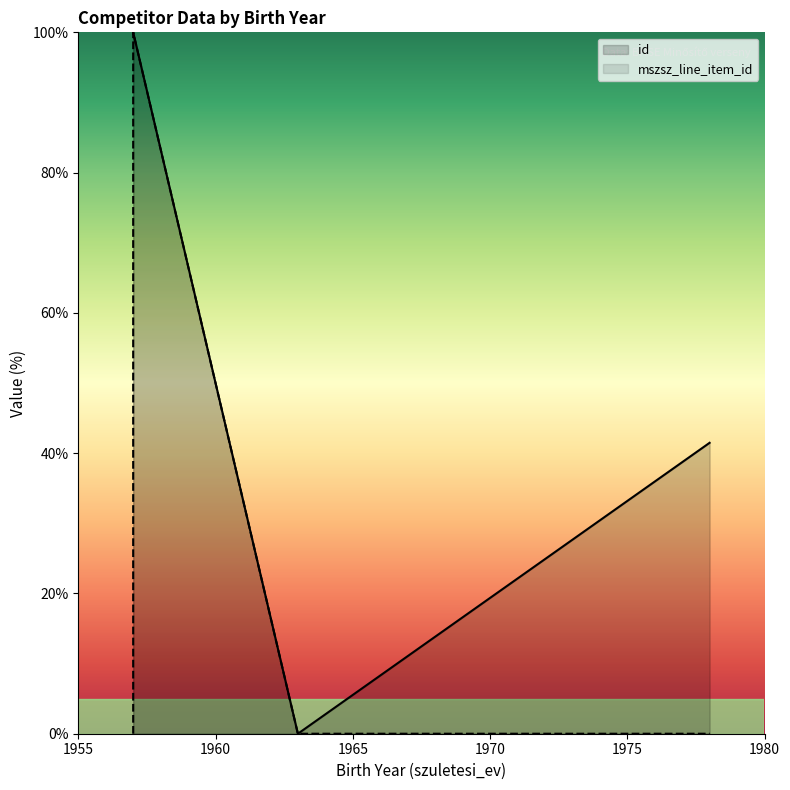

What is the value of the mszsz_line_item_id point at the 2nd from the left?

100.0